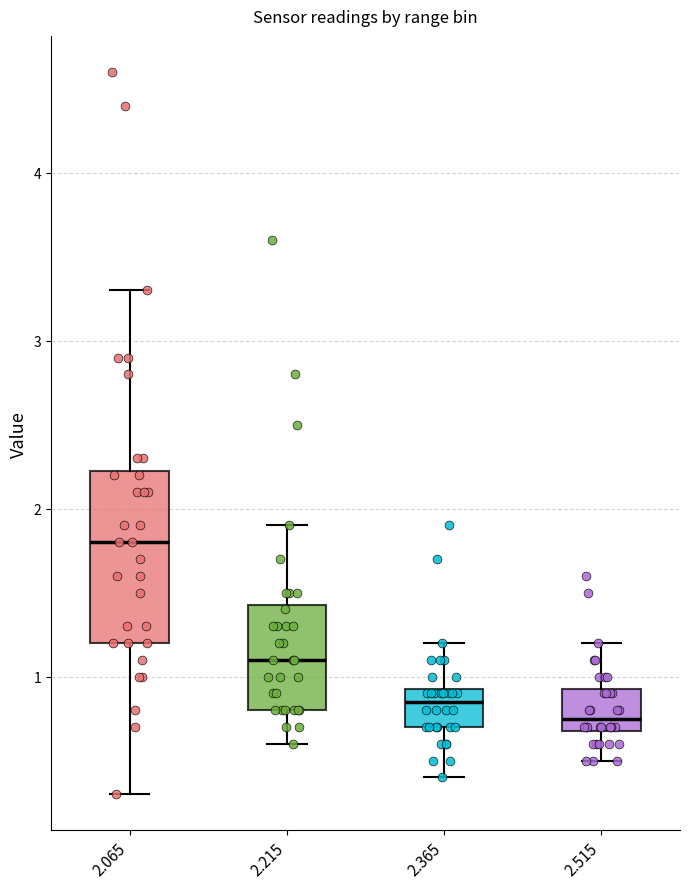

Reading left to right, read every box against the y-axis: the position of its median line, the range the box covers, and the ends of its whiskers. The values are not printed on the chart, so give them approximately, as read against the axis.

2.065: median 1.8, box 1.2 to 2.2, whiskers 0.3 to 3.3
2.215: median 1.1, box 0.8 to 1.4, whiskers 0.6 to 1.9
2.365: median 0.9 (just below the box's upper edge), box 0.7 to 0.9, whiskers 0.4 to 1.2
2.515: median 0.8, box 0.7 to 0.9, whiskers 0.5 to 1.2